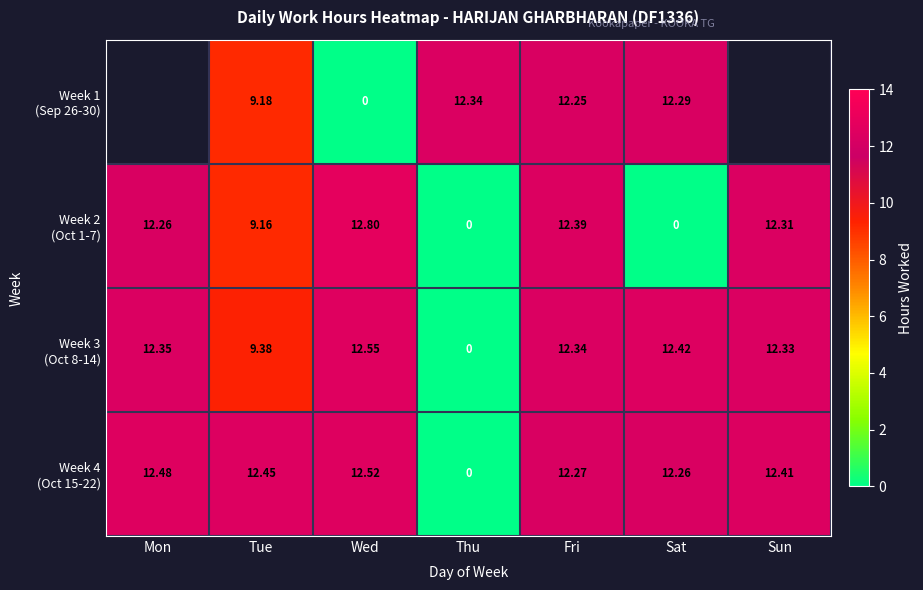

At which label is Week 4 (Oct 15-22) closest to 6?

Thu